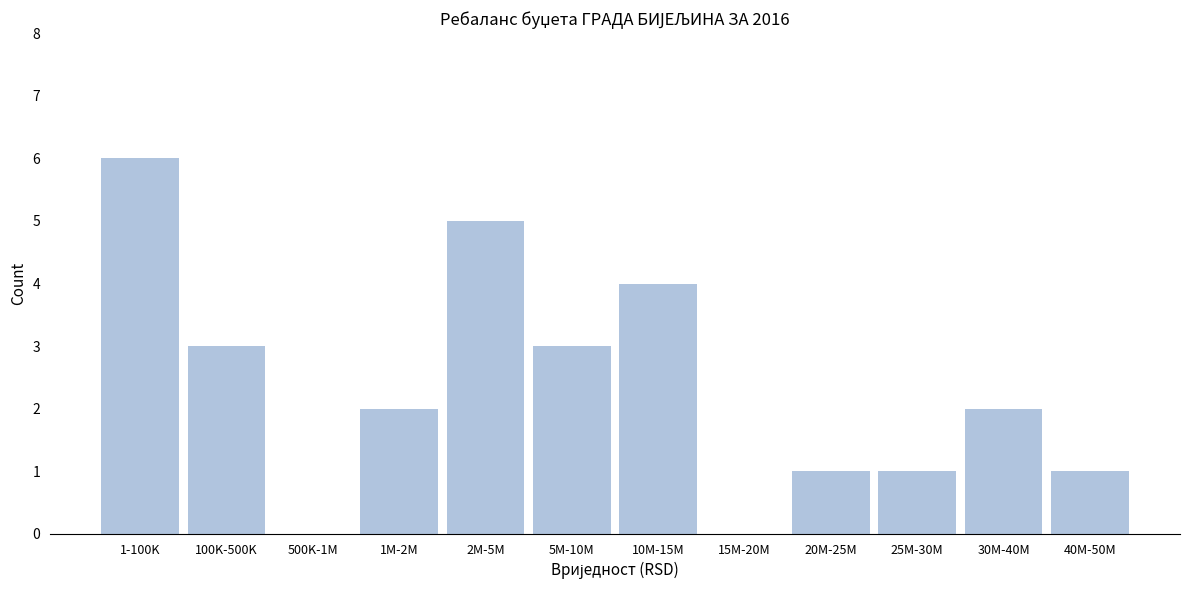

Reading left to right, extract all data points from this chart.

1-100K=6	100K-500K=3	500K-1M=0	1M-2M=2	2M-5M=5	5M-10M=3	10M-15M=4	15M-20M=0	20M-25M=1	25M-30M=1	30M-40M=2	40M-50M=1